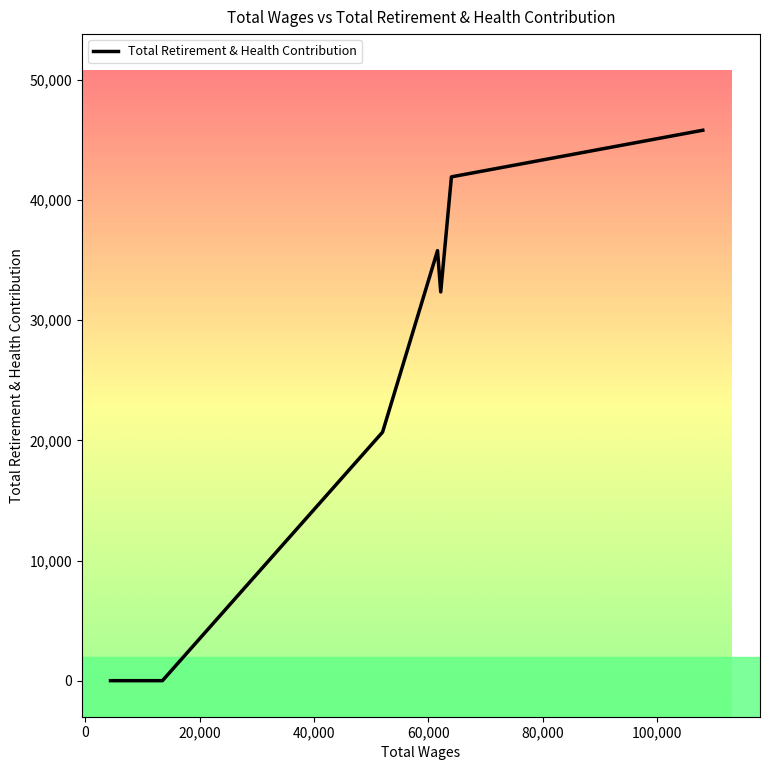

True or false: the data has more than 0 interior local peaks.

True